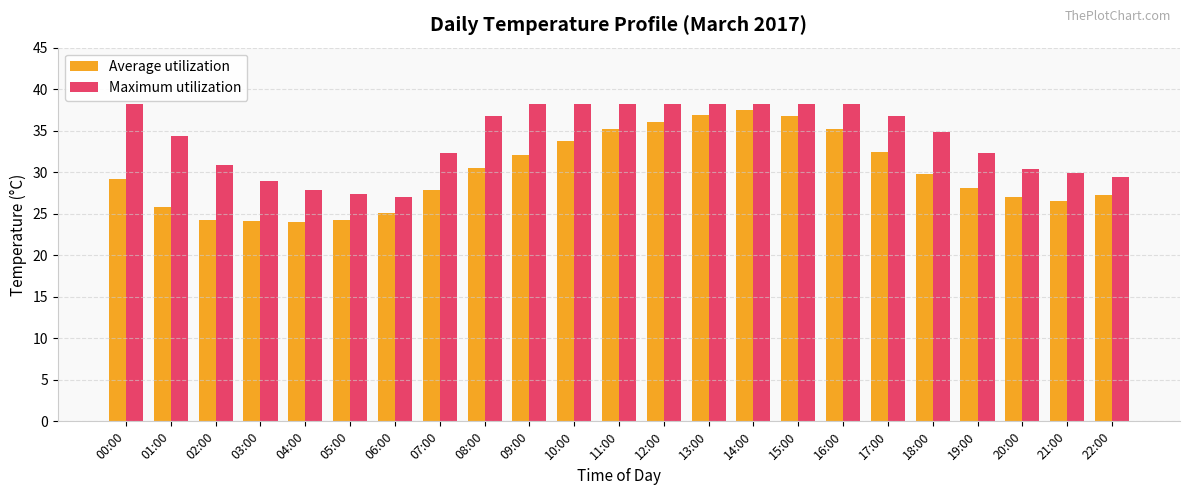

True or false: Maximum utilization has a value of 38.2 at 10:00.

True